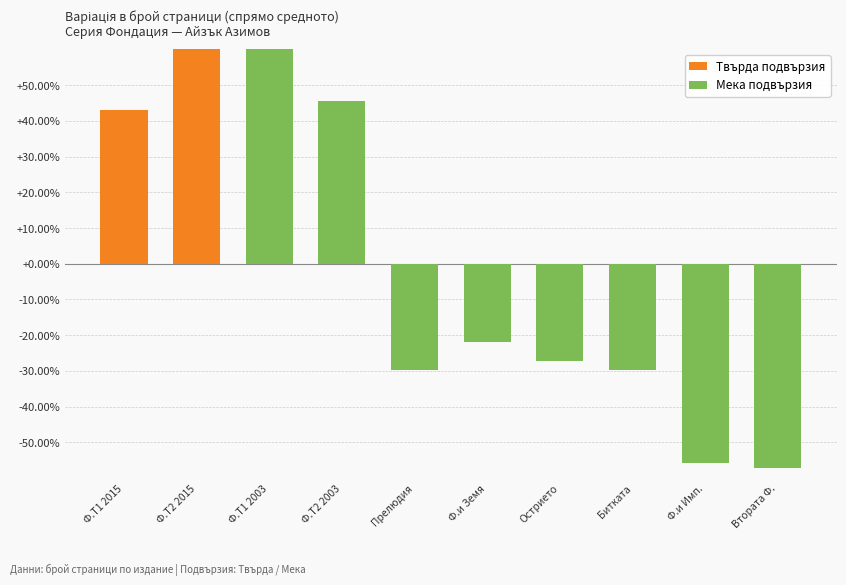

Which has a higher value, Втората Ф. or Ф.и Имп.?

Ф.и Имп.